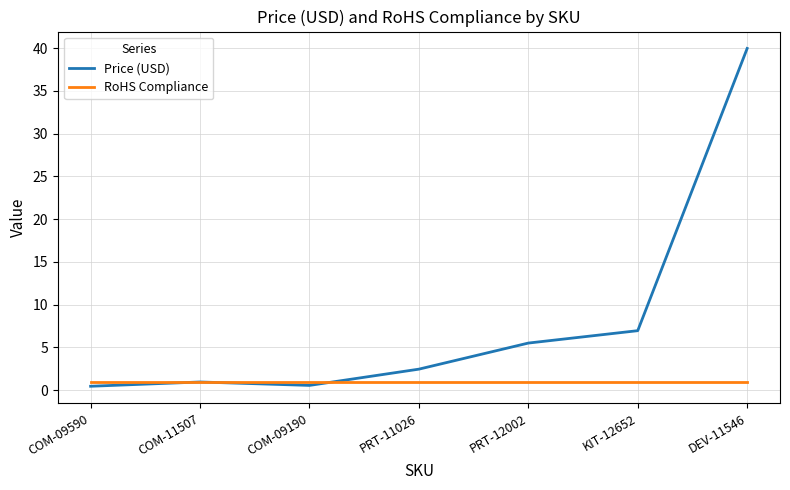

Which series has the widest spread of values?

Price (USD)